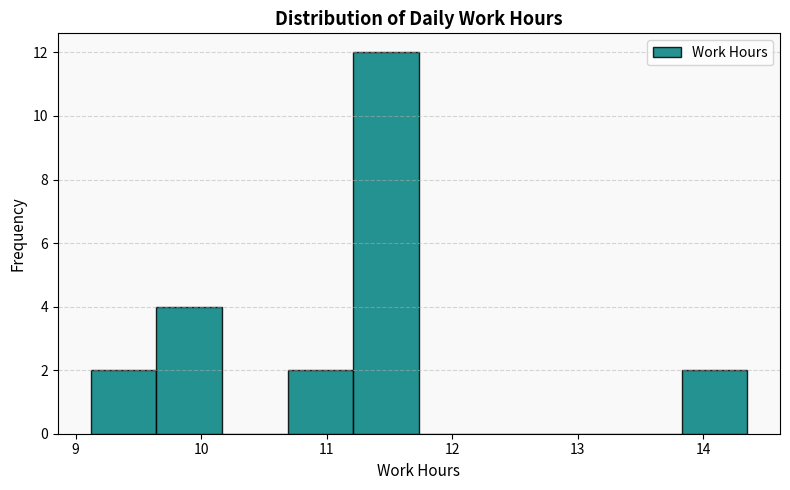

Reading left to right, list every bar in this chart as the range it spans on the x-axis followed by its height. Neither the bar edges nor the heights are printed on the chart, so give them approximately, as read against the axes.

9.1 to 9.6: 2
9.6 to 10.2: 4
10.2 to 10.7: 0
10.7 to 11.2: 2
11.2 to 11.7: 12
11.7 to 12.3: 0
12.3 to 12.8: 0
12.8 to 13.3: 0
13.3 to 13.8: 0
13.8 to 14.4: 2